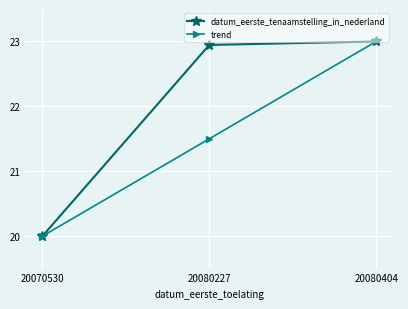

What is the average value of the datum_eerste_tenaamstelling_in_nederland series?

22.0